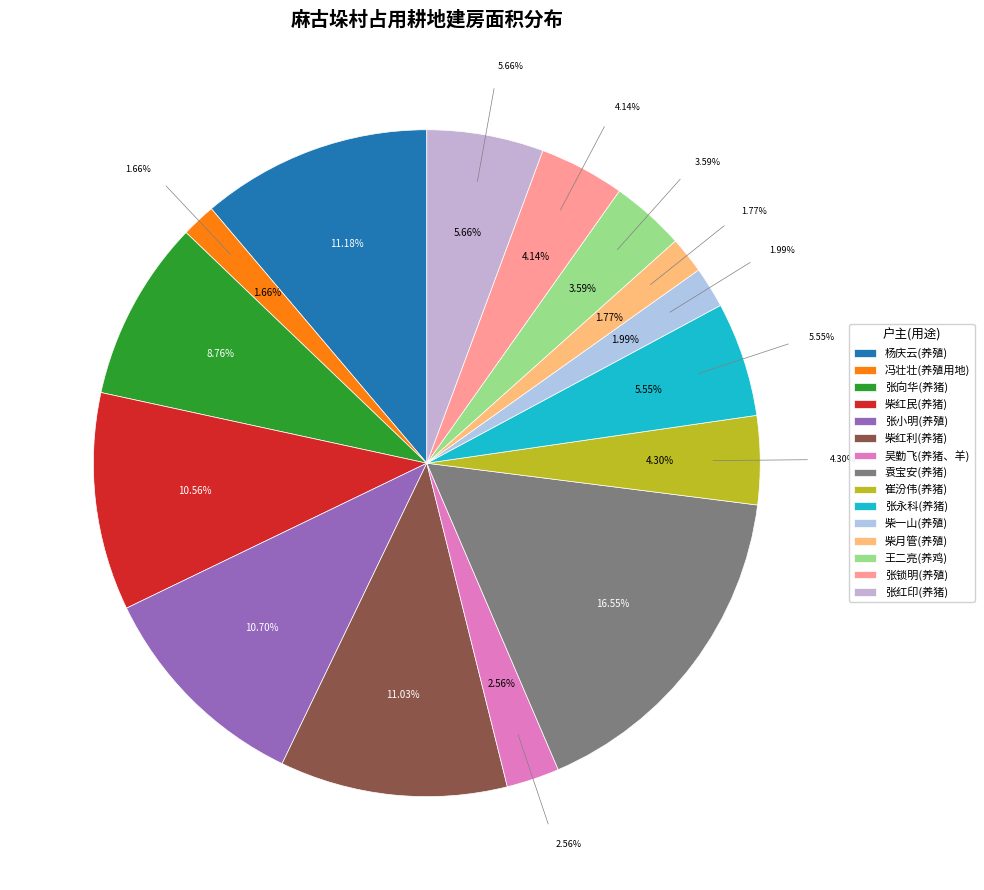

What portion of the pie excludes 吴勤飞(养猪、羊)?

97.4%